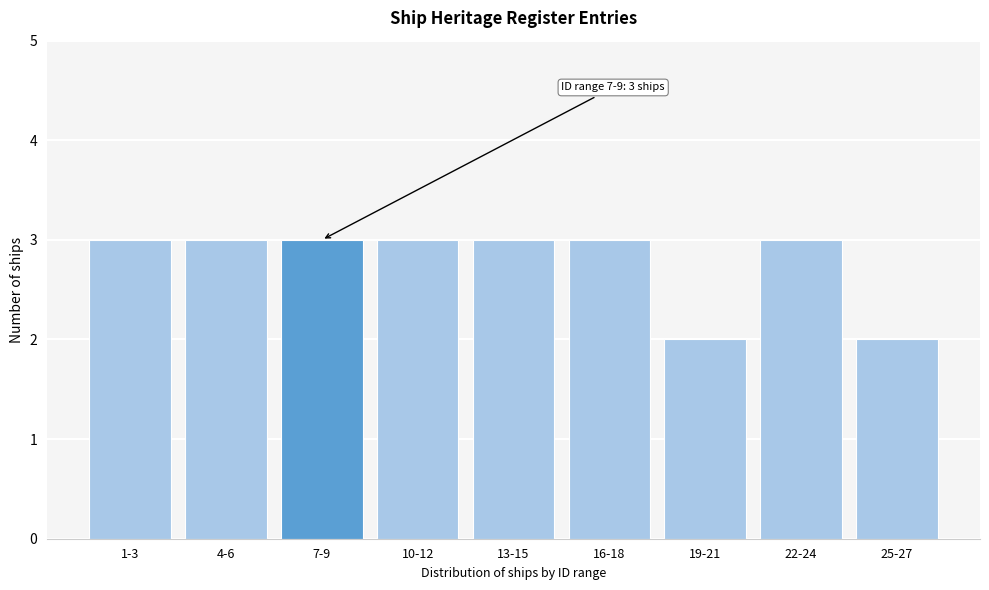

Reading right to left, extract all data points from this chart.

2	3	2	3	3	3	3	3	3